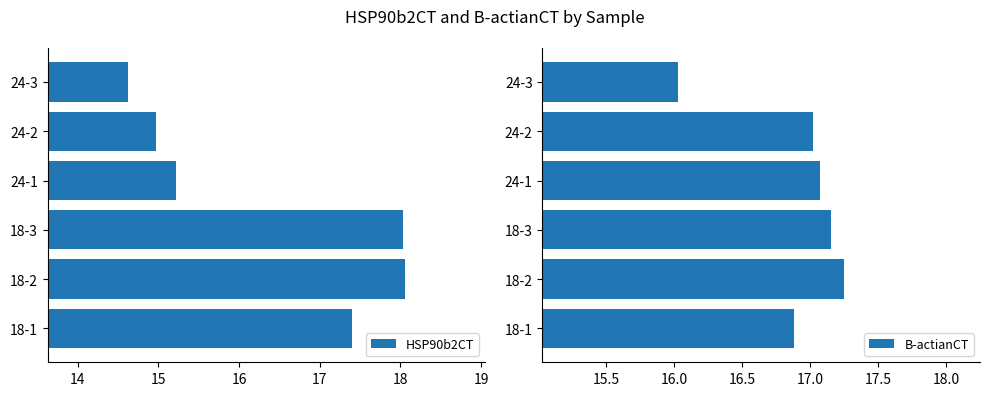

Where is HSP90b2CT nearest to the value 16?

24-1